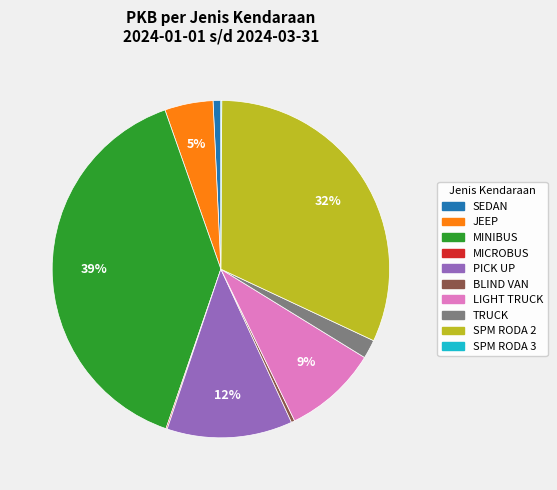

What is the largest slice in the pie chart?

MINIBUS